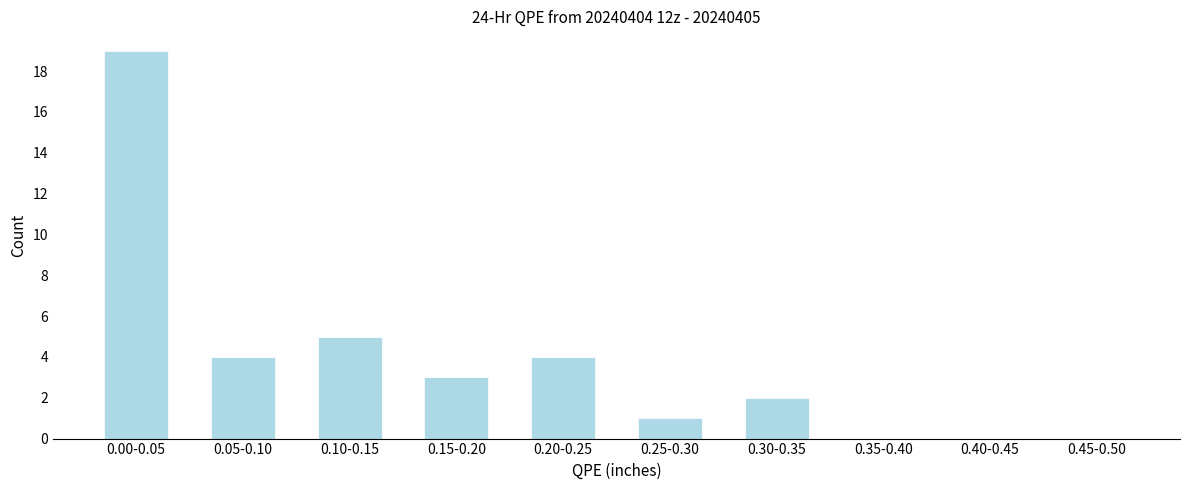

Reading left to right, list all the values displayed in this chart.

0.00-0.05=19	0.05-0.10=4	0.10-0.15=5	0.15-0.20=3	0.20-0.25=4	0.25-0.30=1	0.30-0.35=2	0.35-0.40=0	0.40-0.45=0	0.45-0.50=0